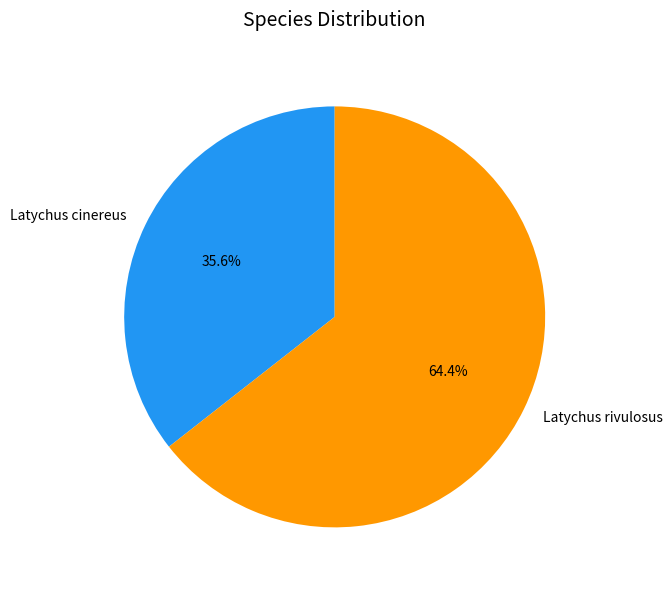

To the nearest percent, what portion does Latychus cinereus represent?

36%